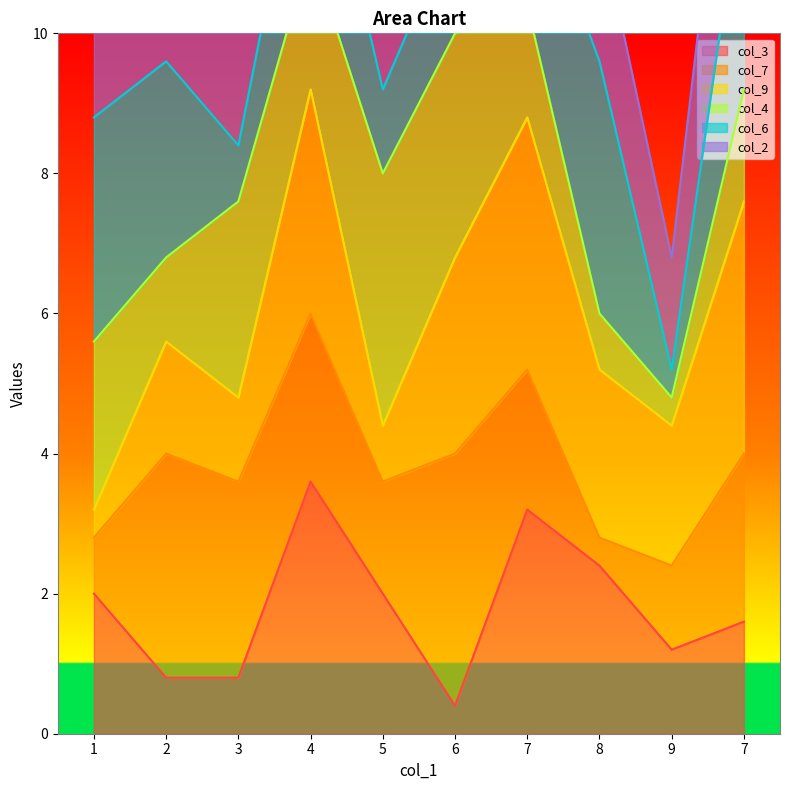

At which label does col_2 reach its peak?

3